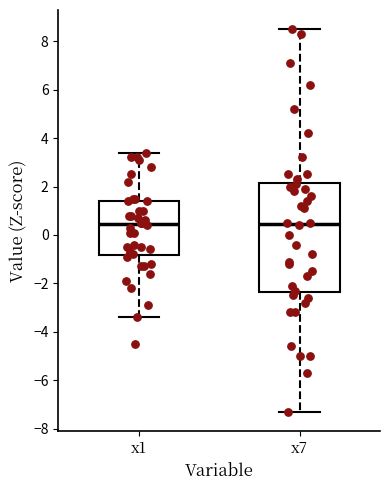

Which box is the tallest, from its lower edge to its upper edge?

x7